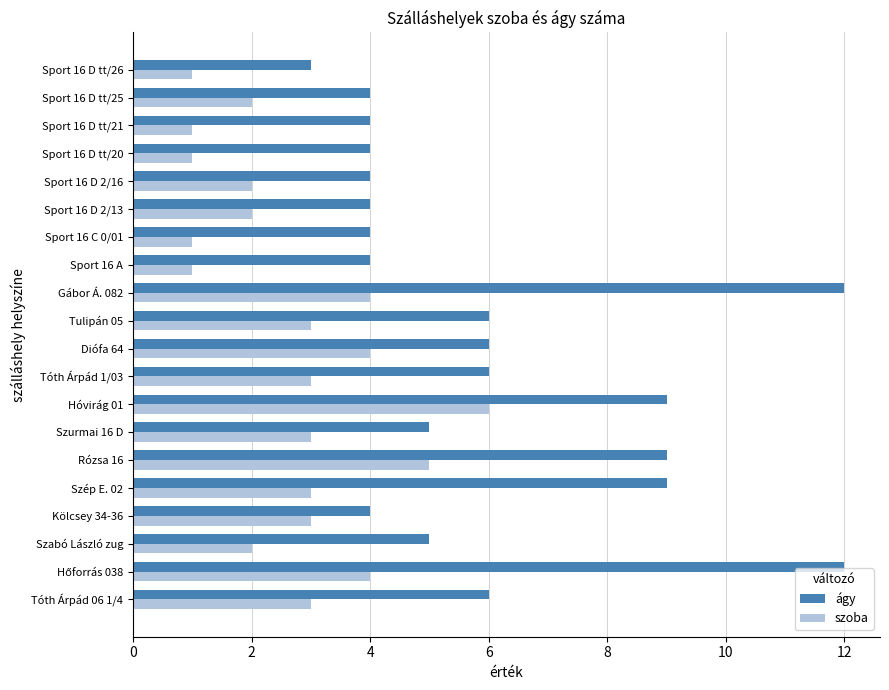

What are all the series names shown in the legend?

ágy, szoba